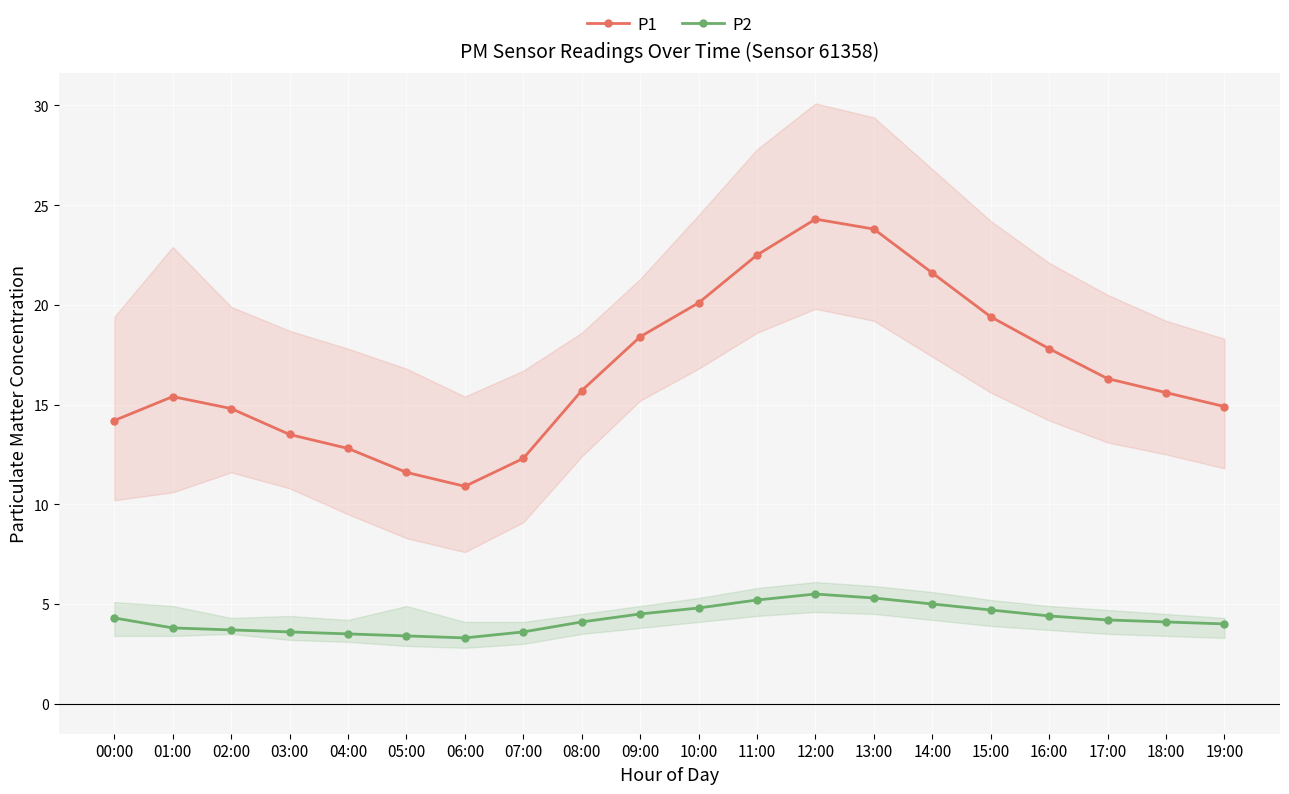

The value of P1 at 13:00 is 23.8. True or false?

True